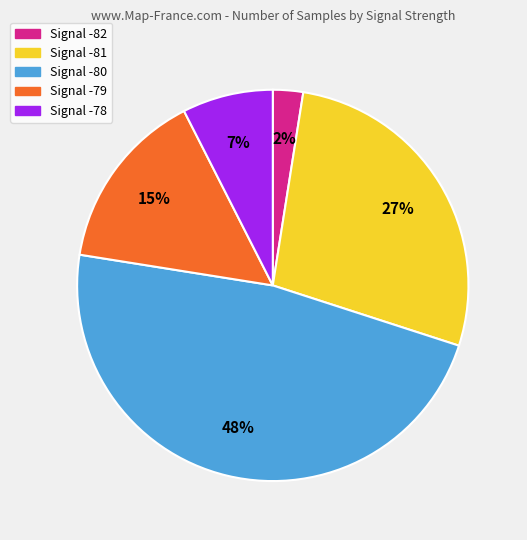

Is there a majority slice in this chart?

No